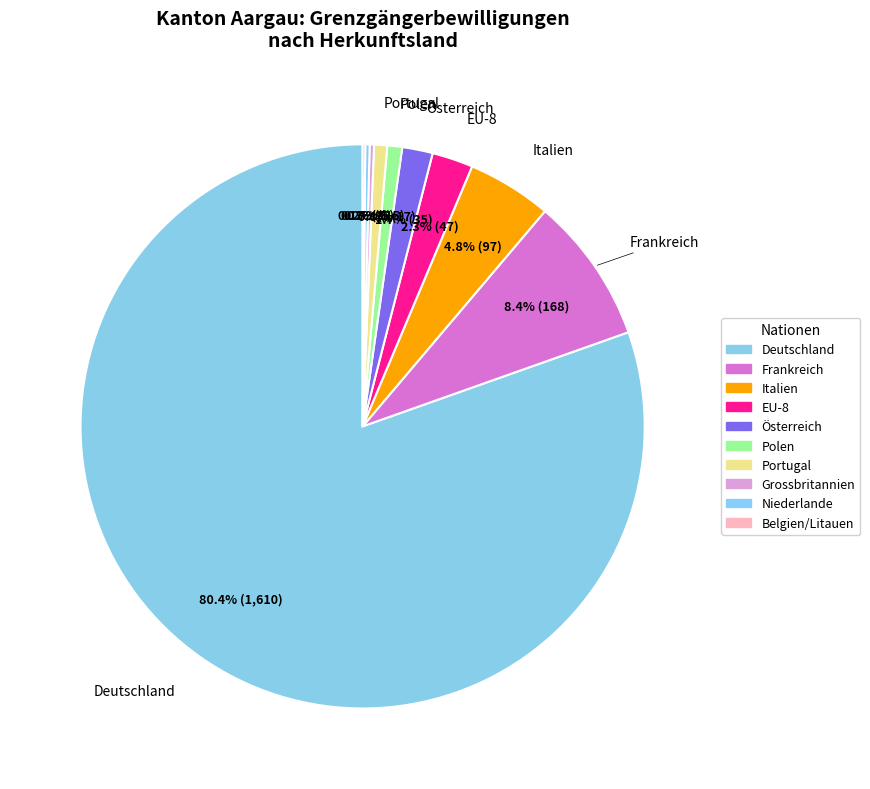

To the nearest percent, what percentage of the pie is Frankreich?

8%